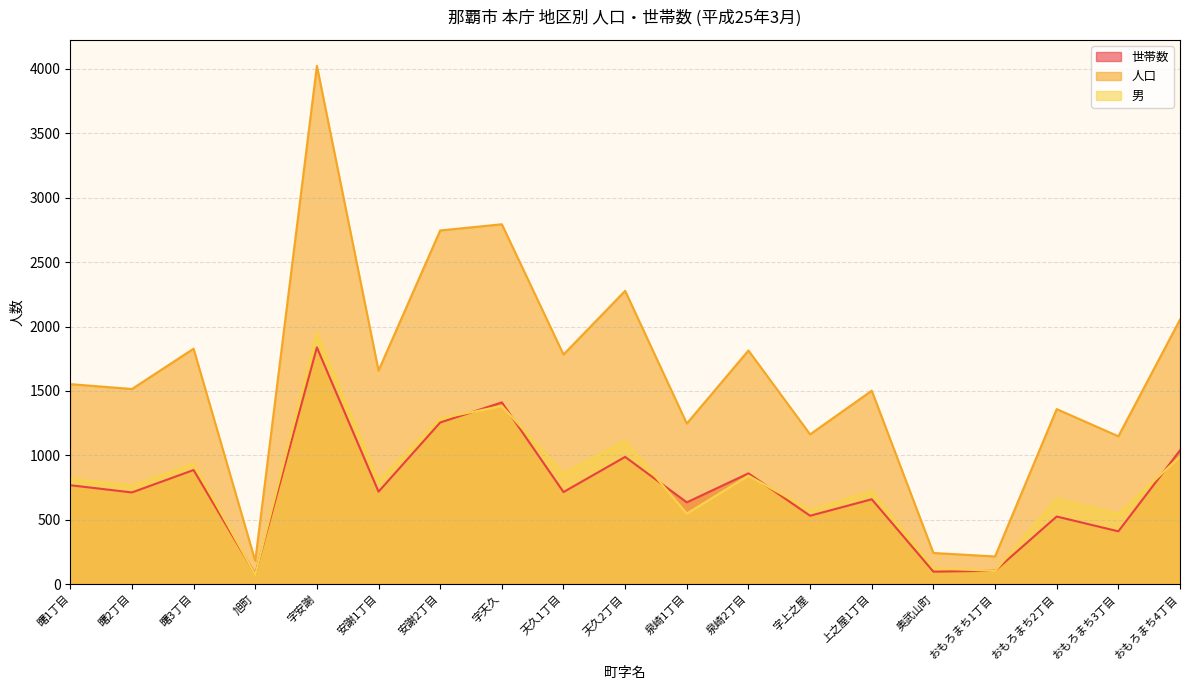

What is the greatest value displayed?

4024